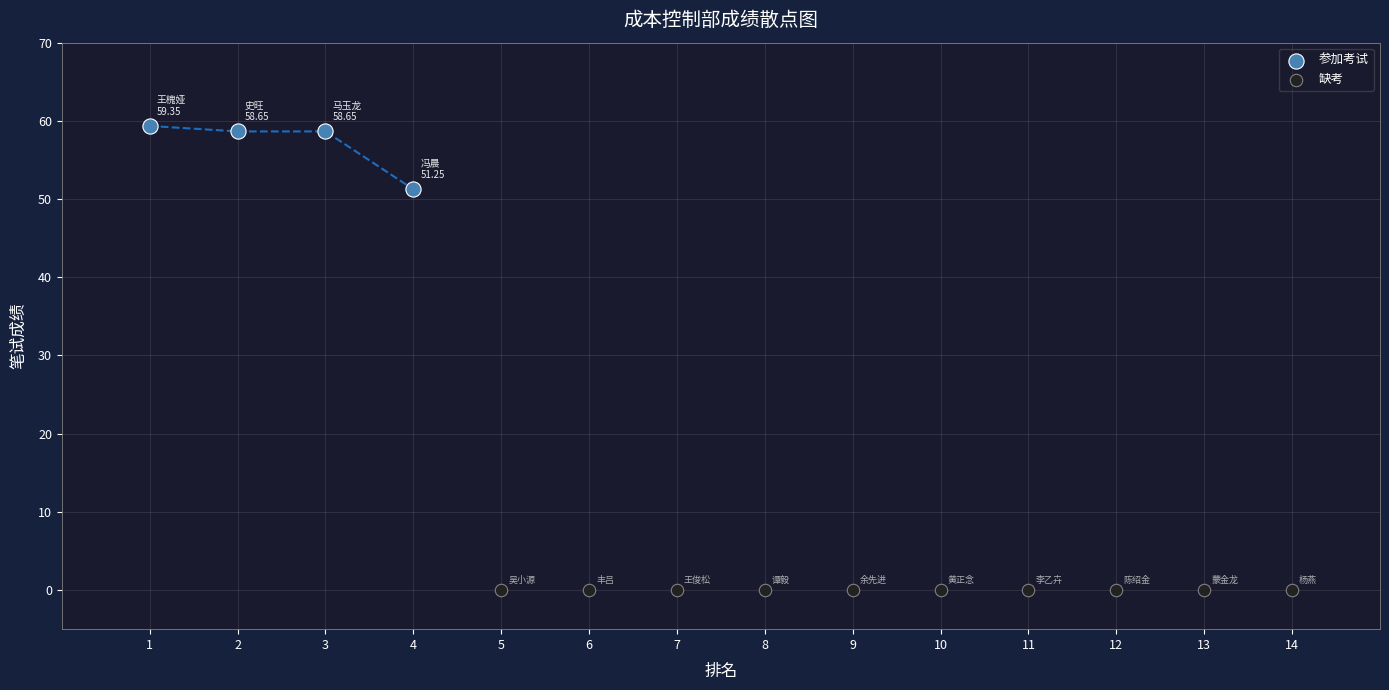

Which series contains the lowest Y value?

缺考